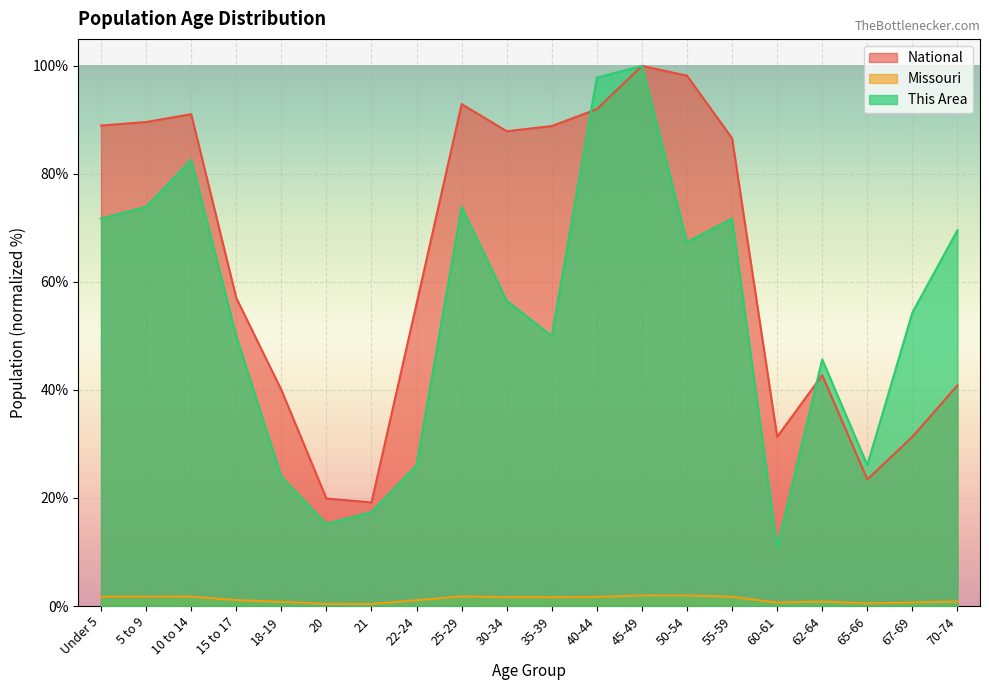

How many lines are shown in the chart?

3